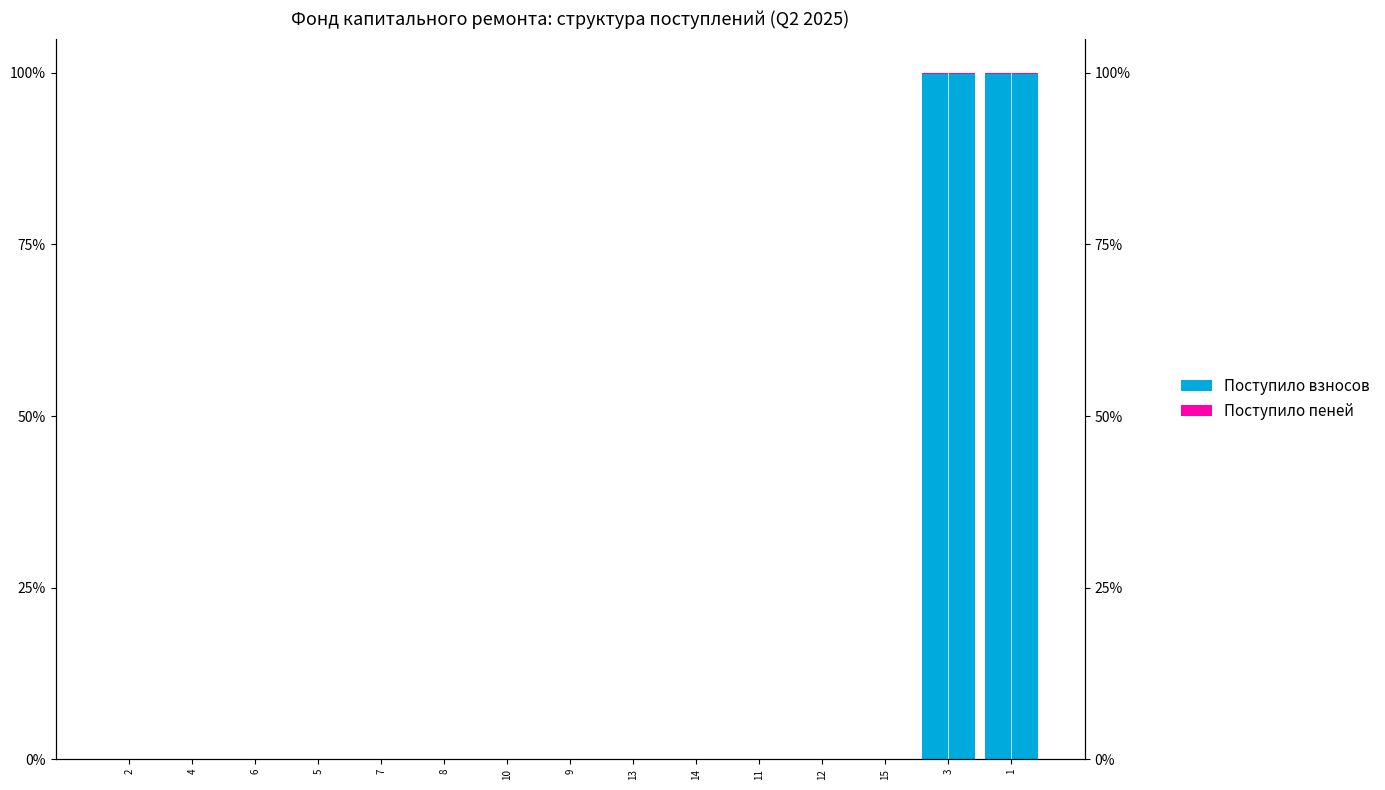

What position from the right is 12?

4